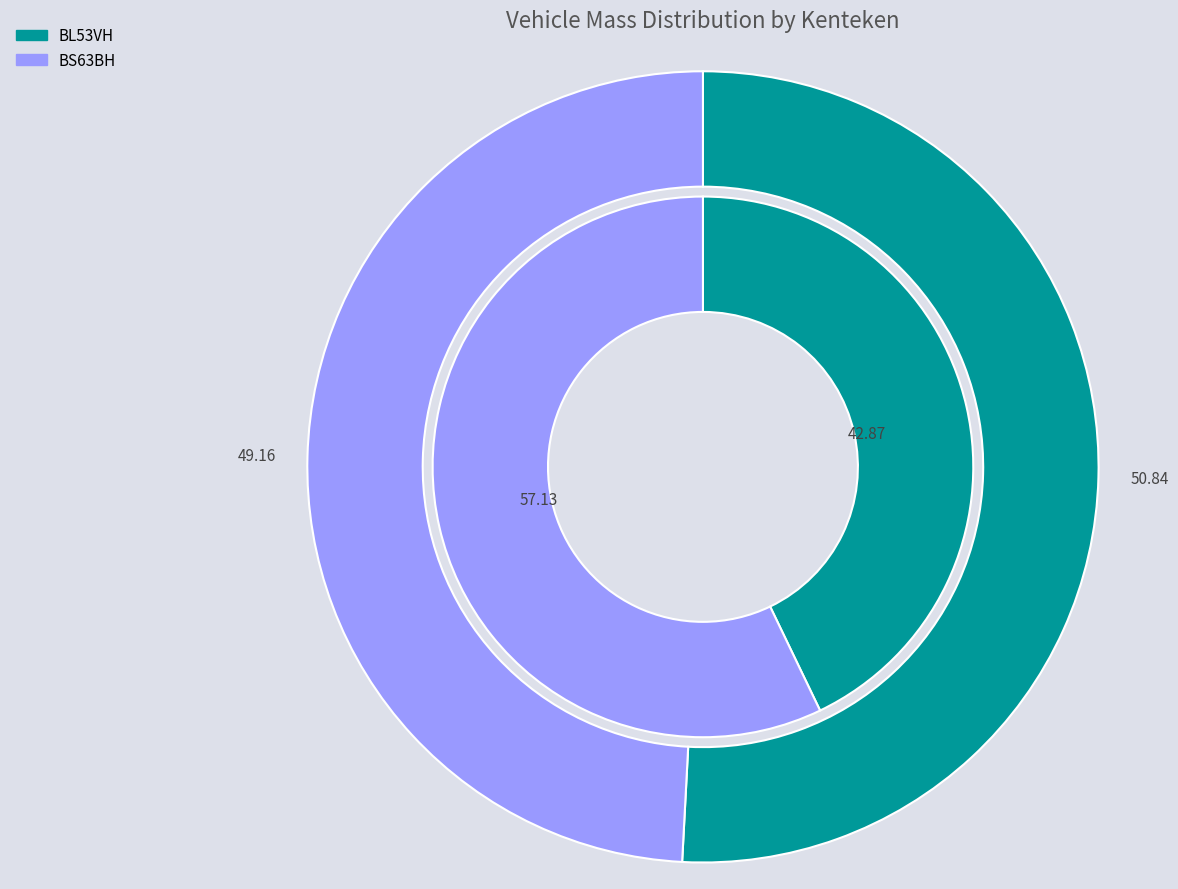

To the nearest percent, what percentage of the pie is BS63BH?

57%